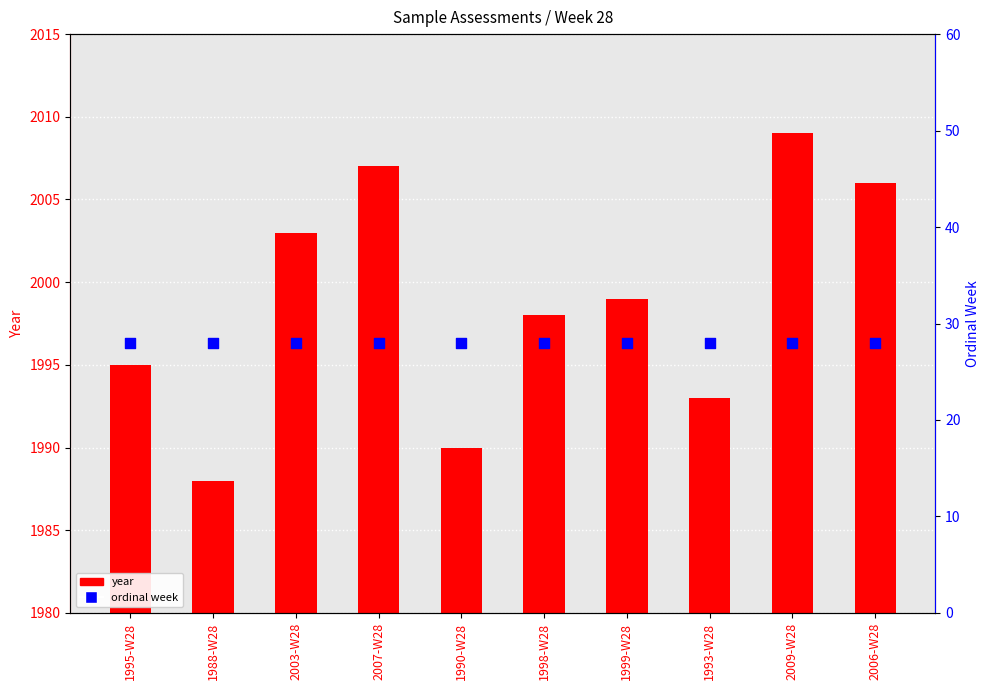

At how many categories does at least one series exceed 1729?

10